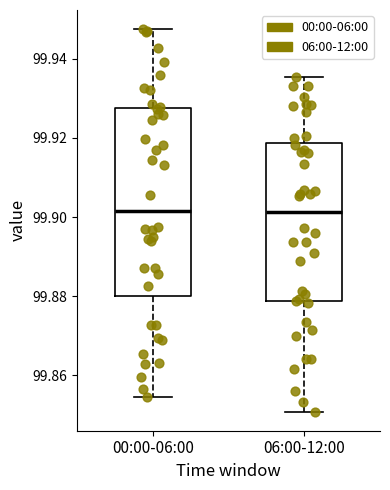

Where is the lower edge of the box for 00:00-06:00 on the y-axis? The values are not printed on the chart, so give them approximately, as read against the axis.

99.880